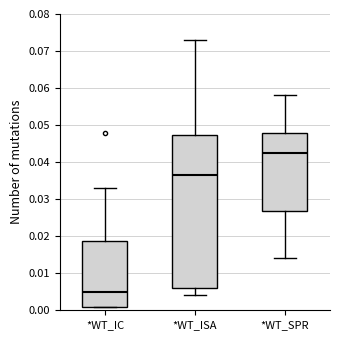

Which box is the tallest, from its lower edge to its upper edge?

*WT_ISA